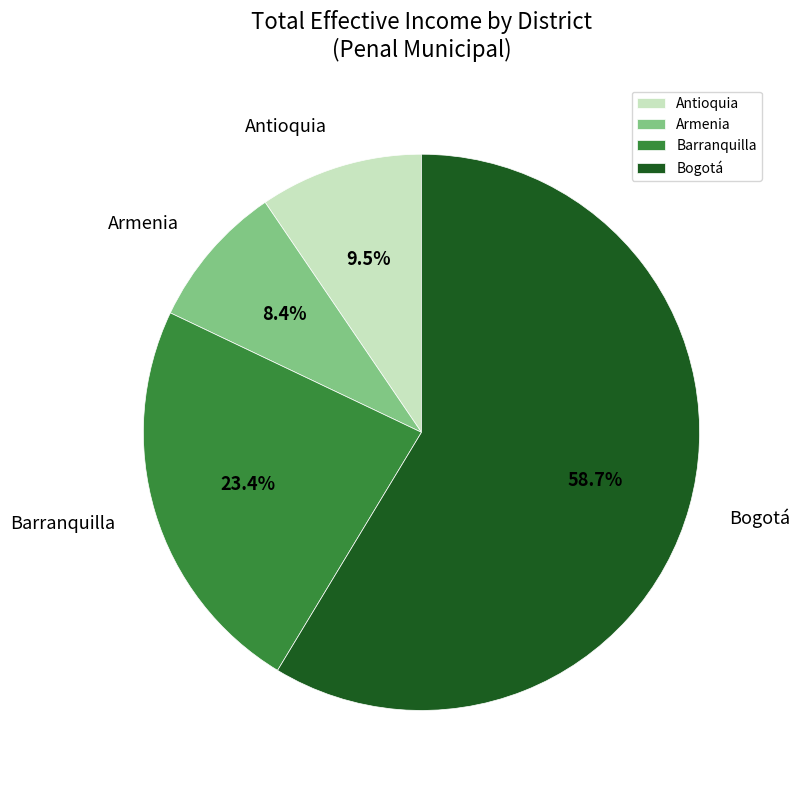

Is the sum of Barranquilla and Armenia greater than half?

No